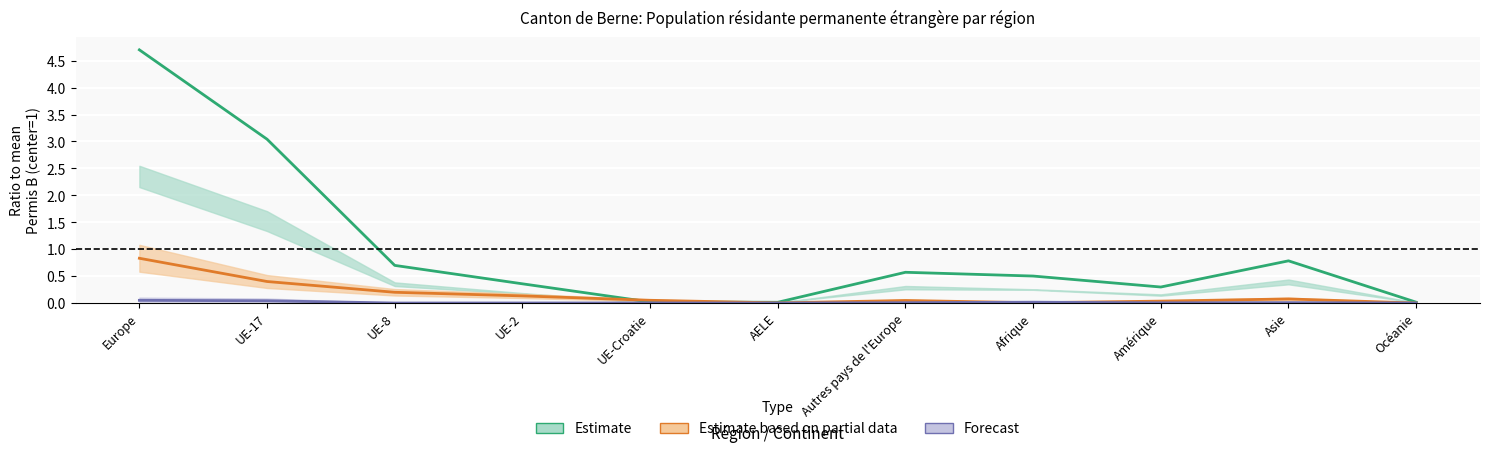

What is the total value across all series at UE-Croatie?

0.1